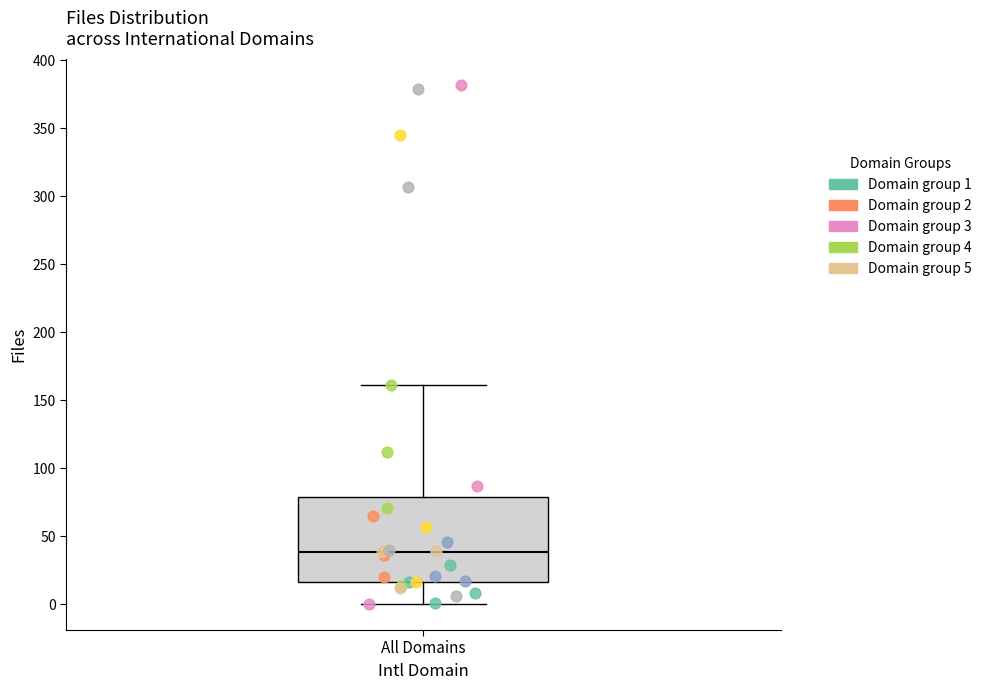

Where is the lower edge of the box for All Domains on the y-axis? The values are not printed on the chart, so give them approximately, as read against the axis.

15